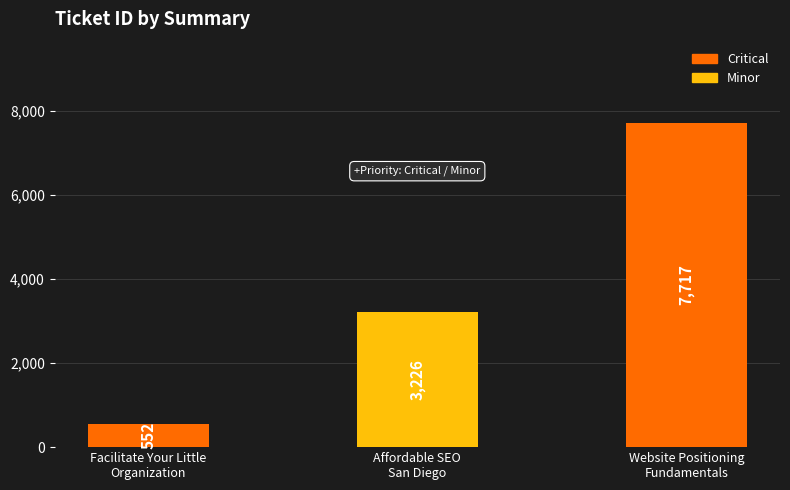

The chart shows a value of 552 at Facilitate Your Little
Organization. True or false?

True